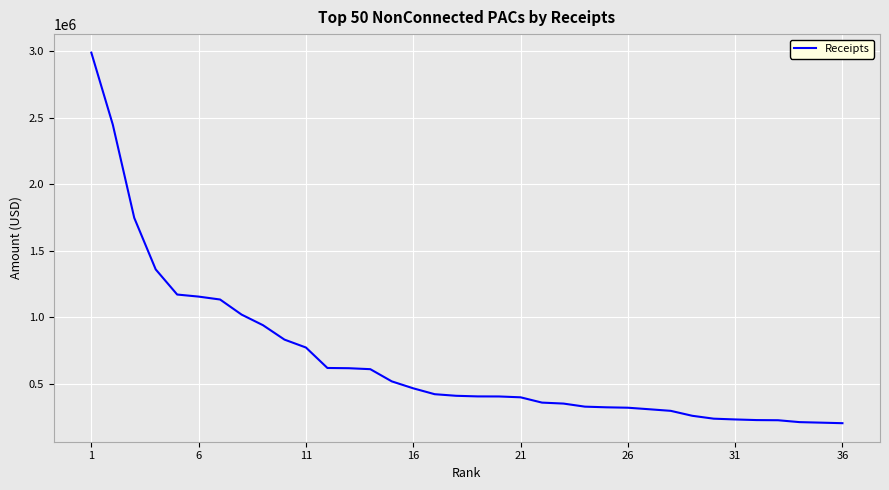

What is the smallest value displayed?

206126